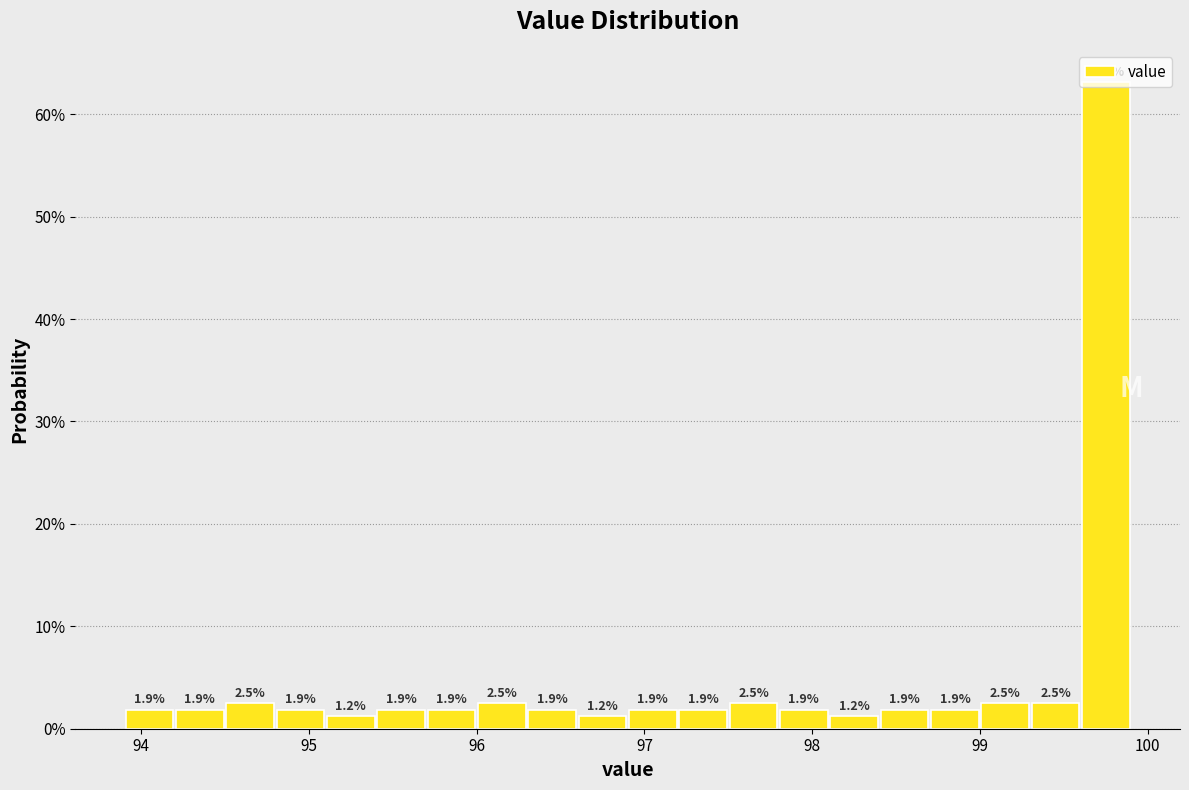

Read against the x-axis, roughly where is the centre of the tallest bar?

99.8